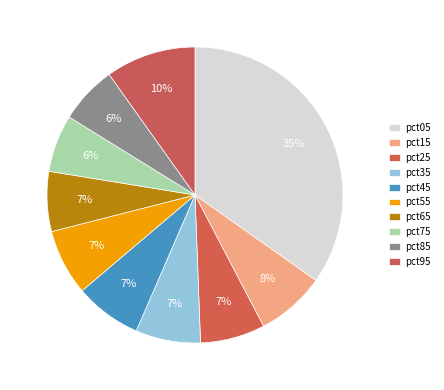

Which slice is the smallest?

pct75